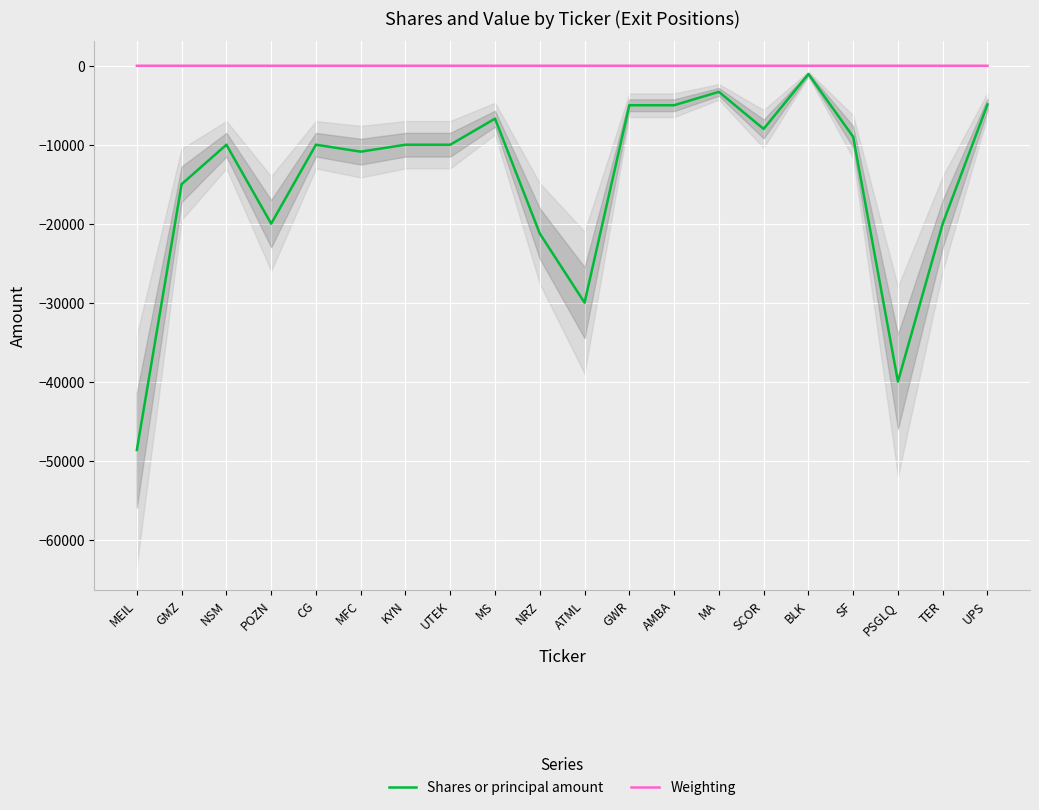

True or false: Weighting has more than 2 interior local peaks.

False